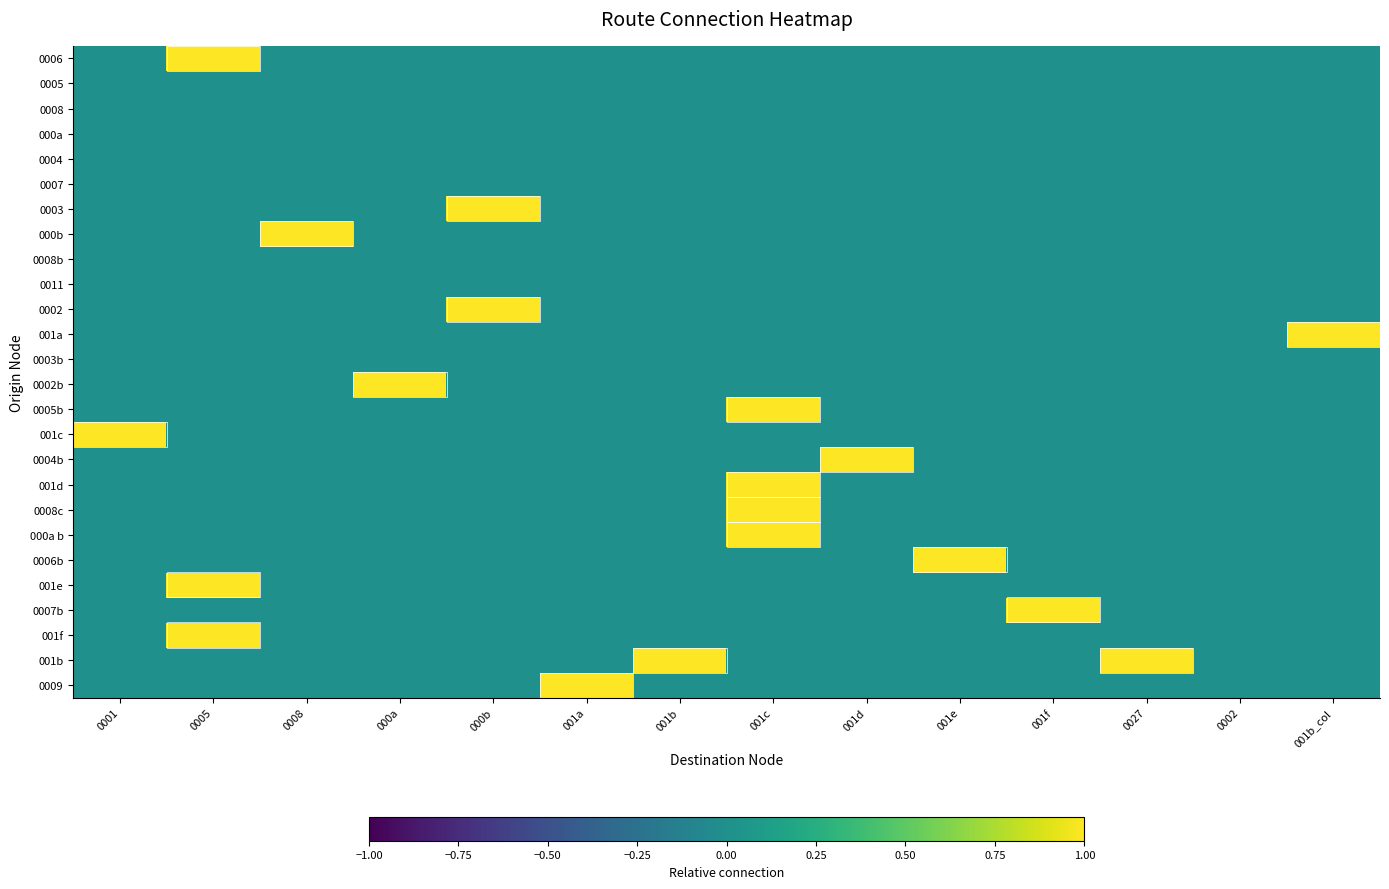

Rank the series at 0027 from highest to lowest value.

001b, 0006, 0005, 0008, 000a, 0004, 0007, 0003, 000b, 0008b, 0011, 0002, 001a, 0003b, 0002b, 0005b, 001c, 0004b, 001d, 0008c, 000a b, 0006b, 001e, 0007b, 001f, 0009